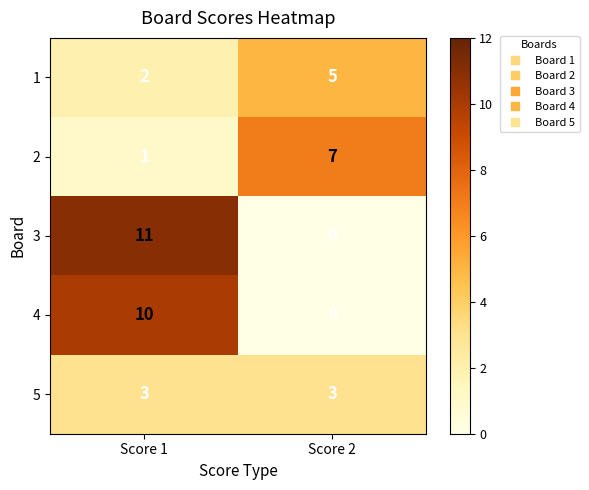

What is the sum of all 4 values?

10